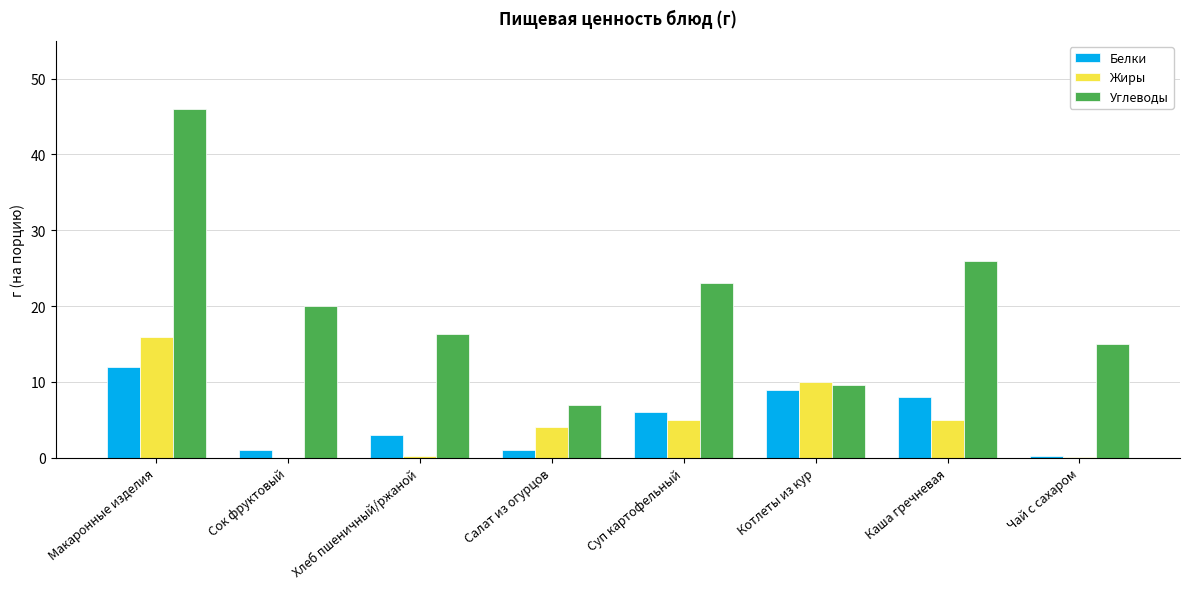

Are the bars horizontal?

No